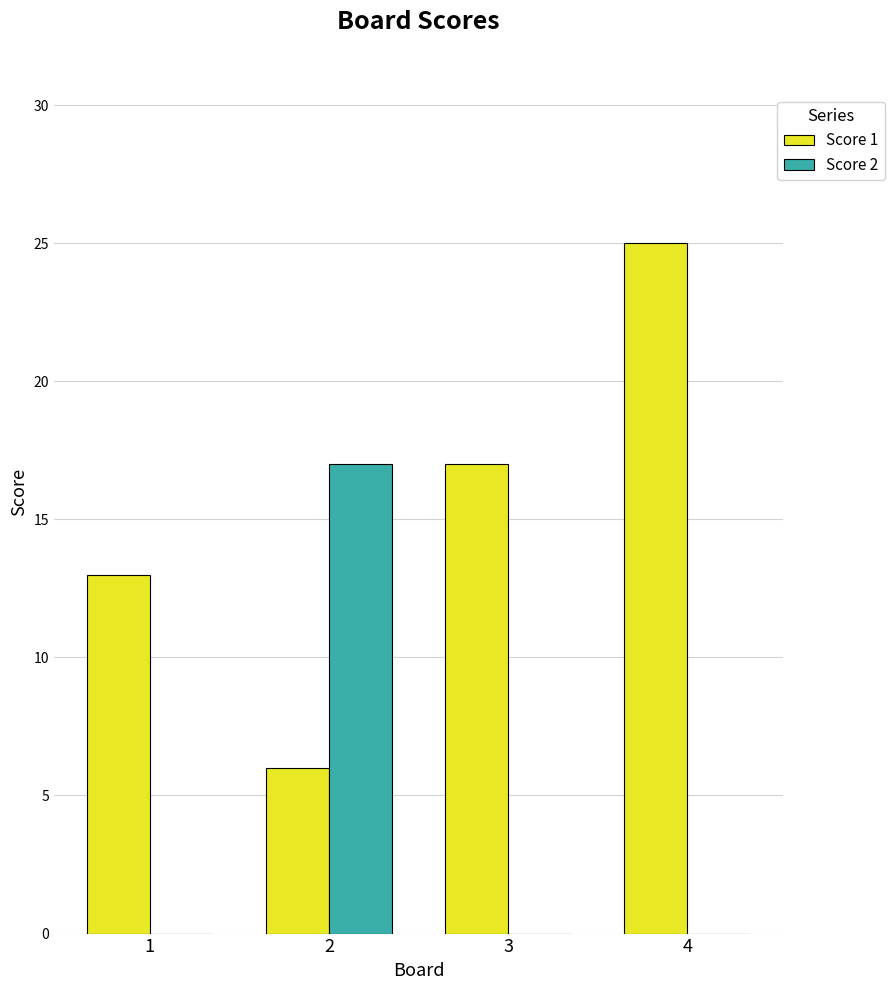

What is the greatest value displayed?

25